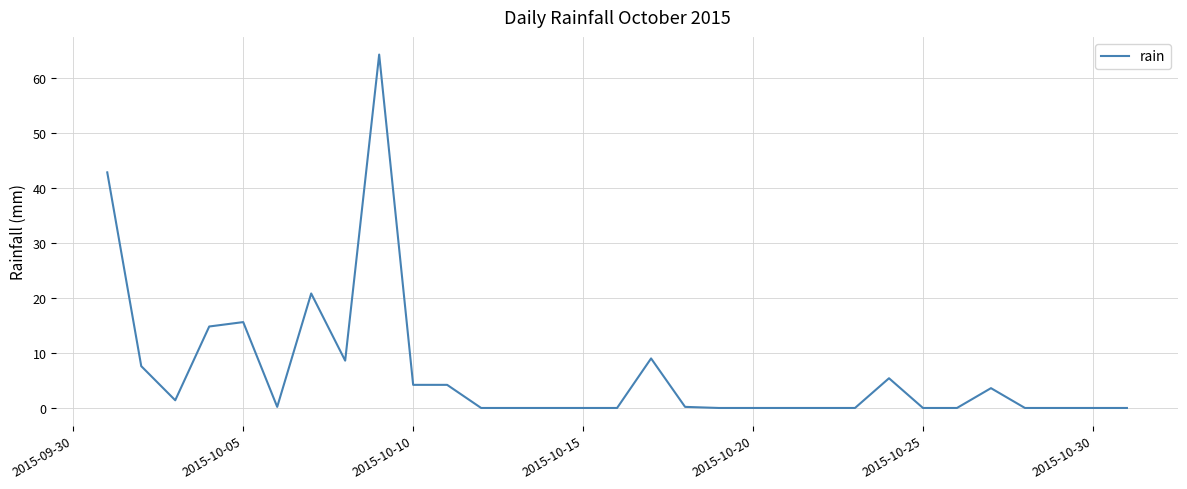

What is the greatest value displayed?

64.2